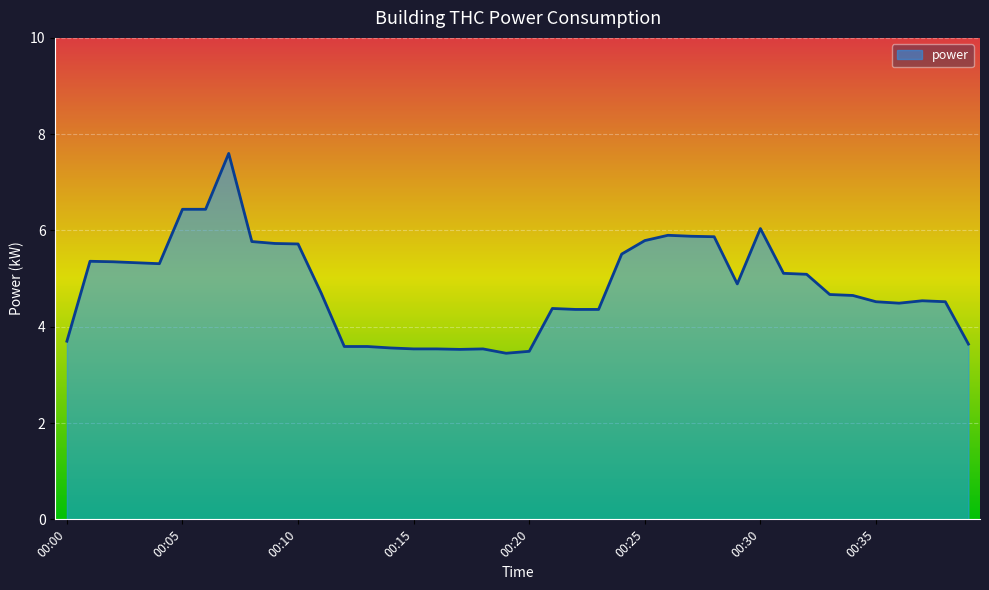

What is the minimum value shown in the chart?

3.5